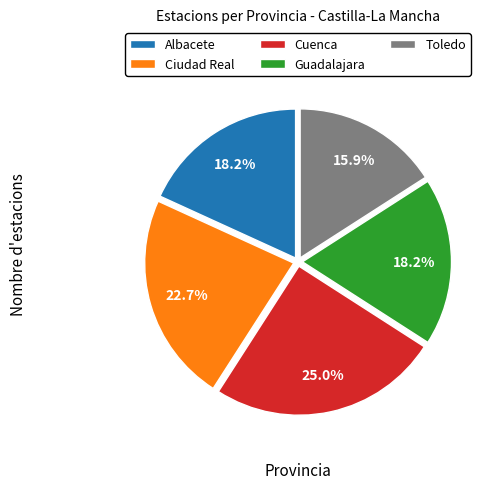

What portion of the pie excludes Toledo?

84.1%